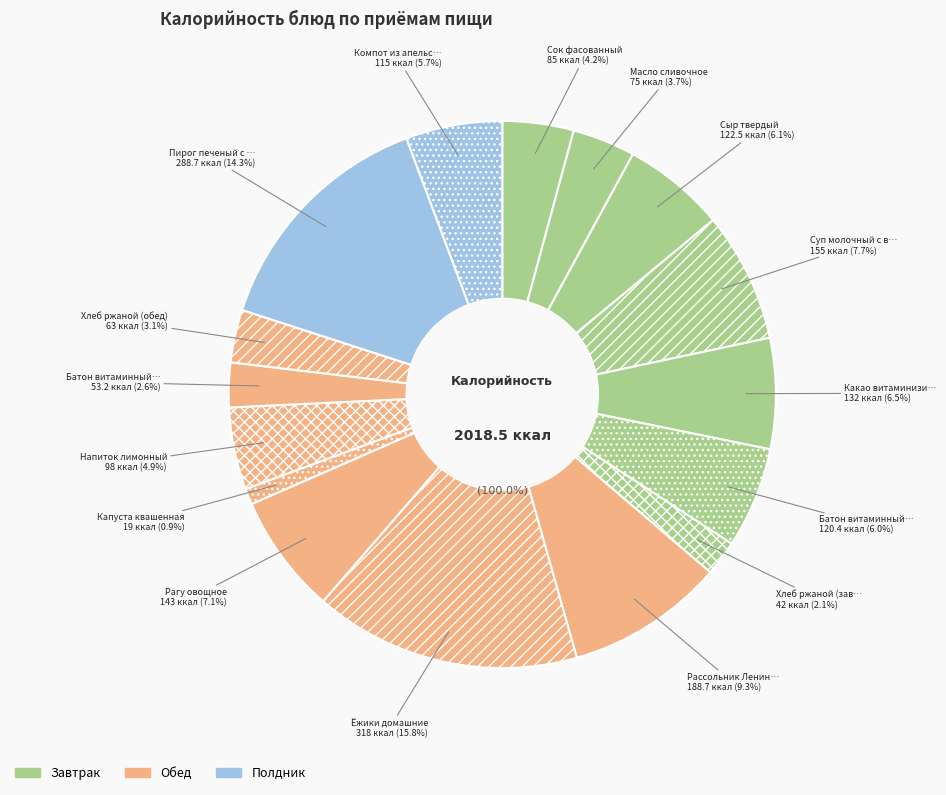

Approximately how many times larger is the value at Капуста квашенная compared to Напиток лимонный?

0.2